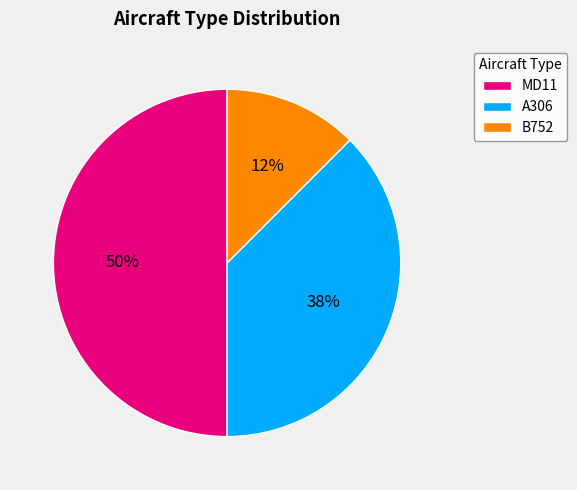

Which slice is the smallest?

B752